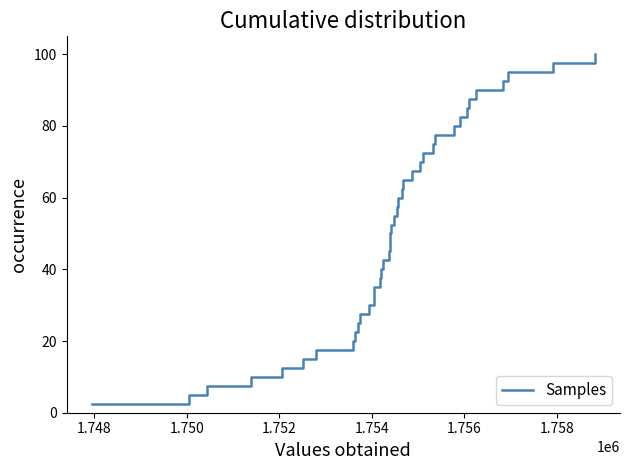

True or false: the data has more than 0 interior local peaks.

False